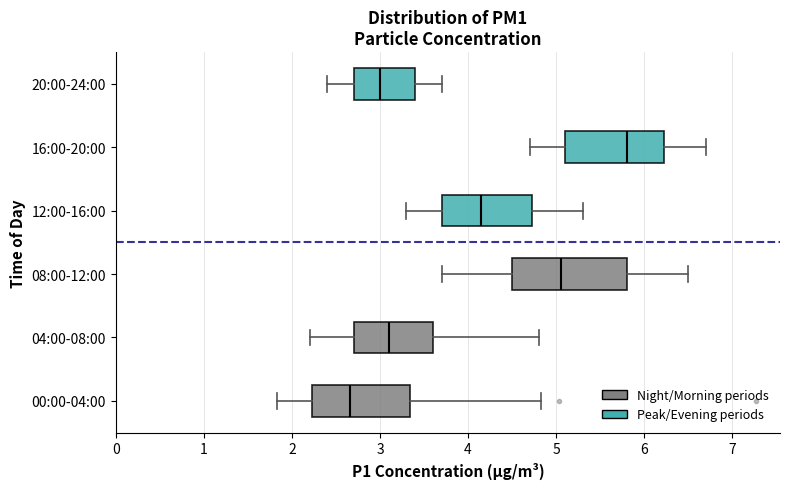

Which box's median line is the furthest to the right?

16:00-20:00